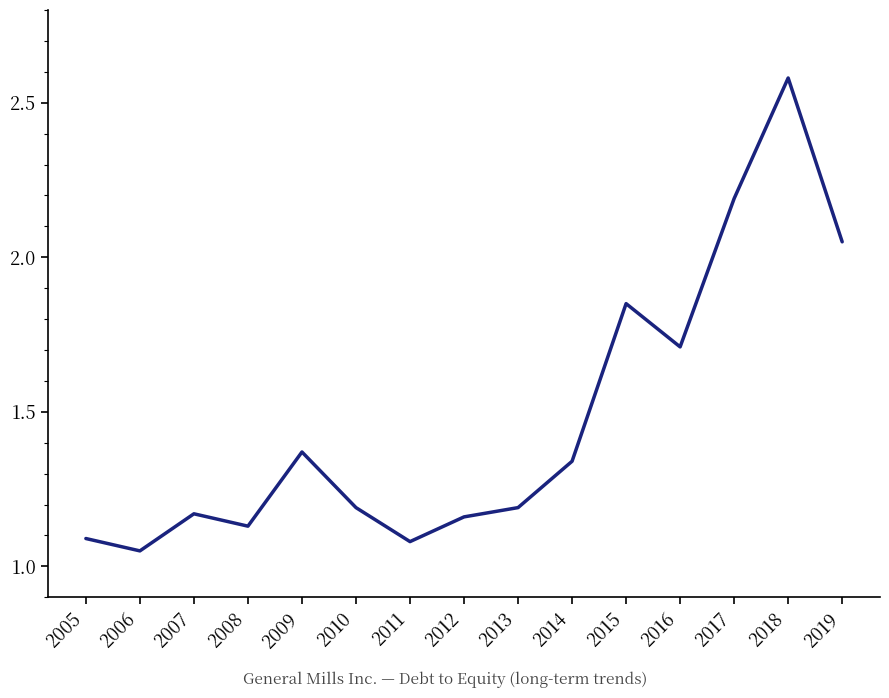

What is the change in value from 2009 to 2019?

+0.7